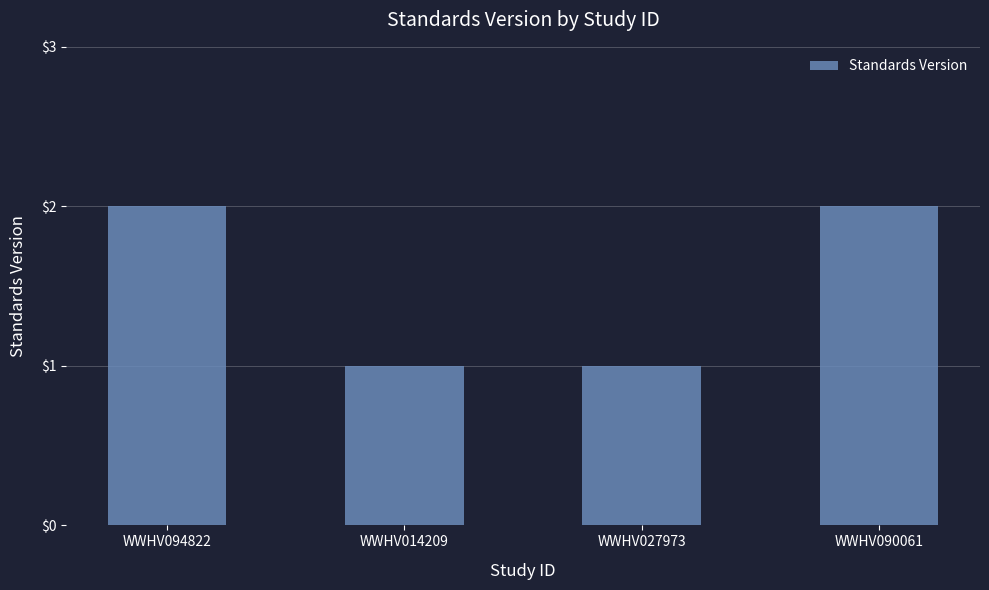

Which has a higher value, WWHV090061 or WWHV027973?

WWHV090061